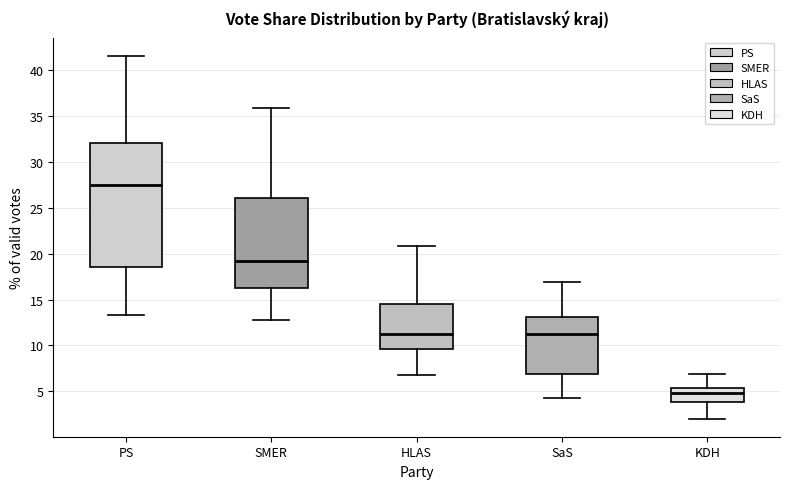

Which box's median line is the lowest?

KDH